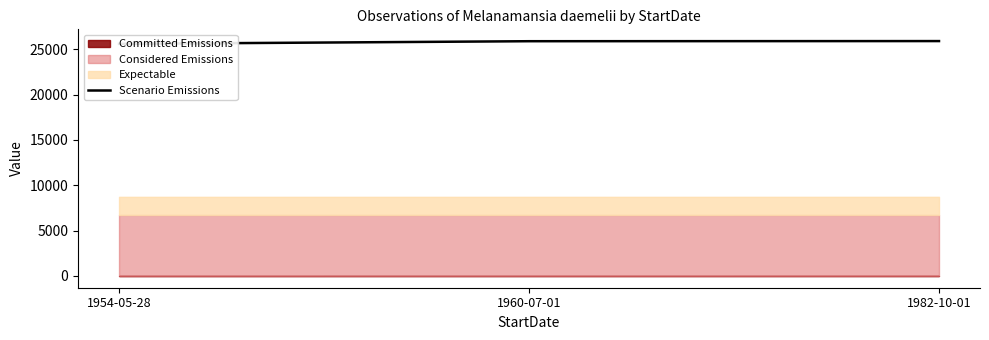

Which category has the lowest value across all series?

1954-05-28